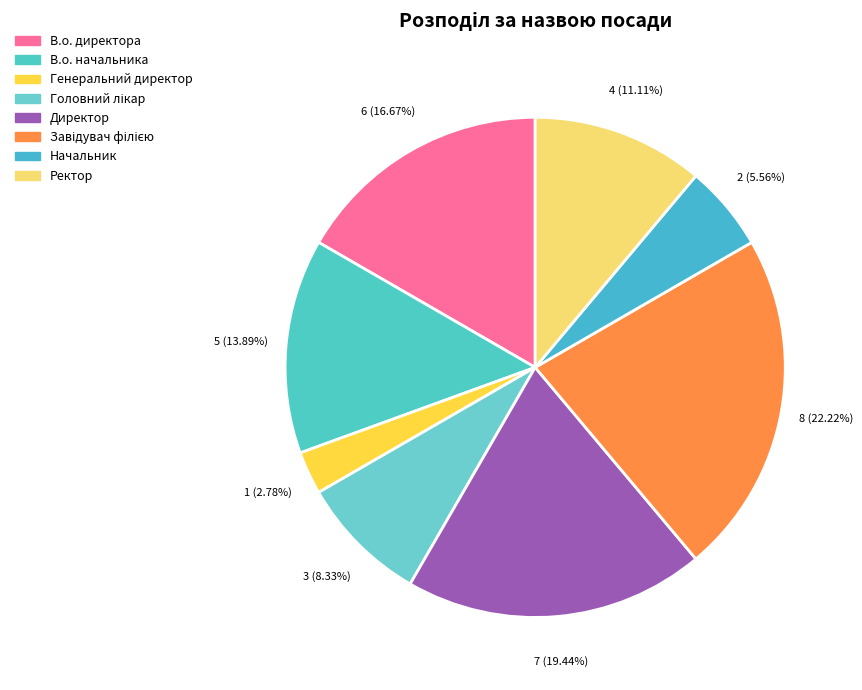

Combined, what portion of the pie is Начальник and Ректор?

16.7%